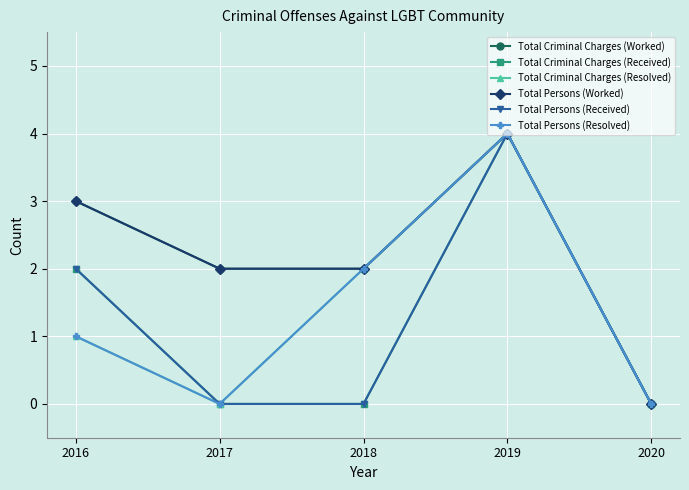

How many lines are shown in the chart?

6